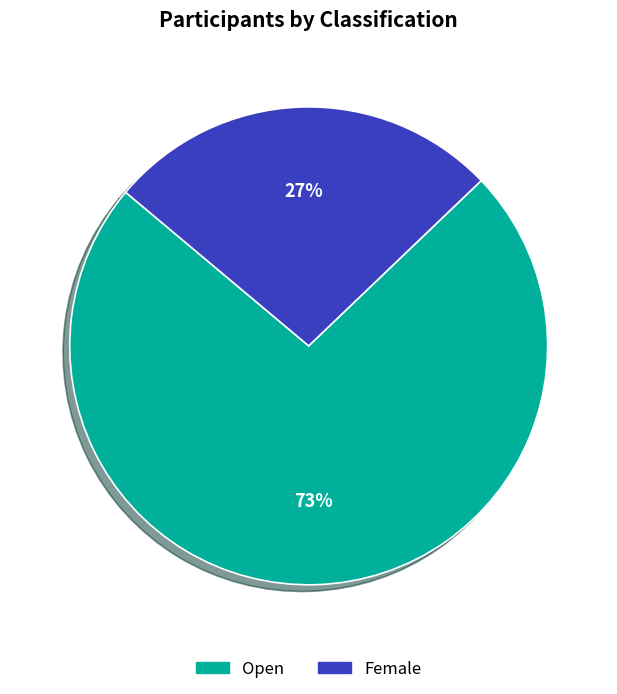

Between Female and Open, which is larger?

Open